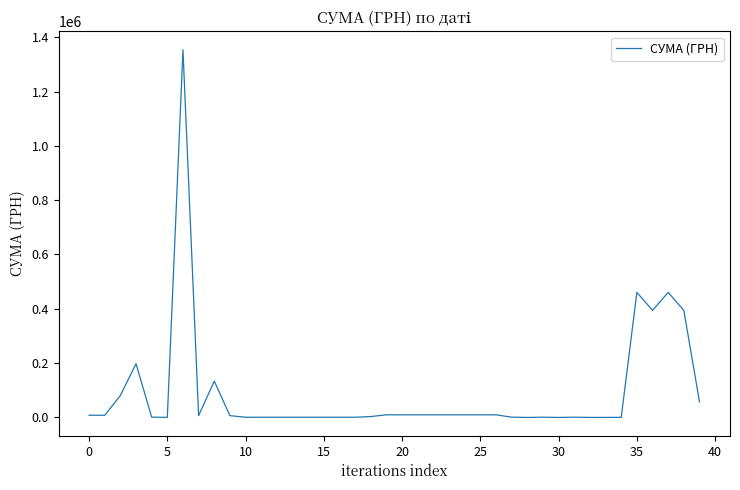

Is this an area chart (filled region under the line)?

No